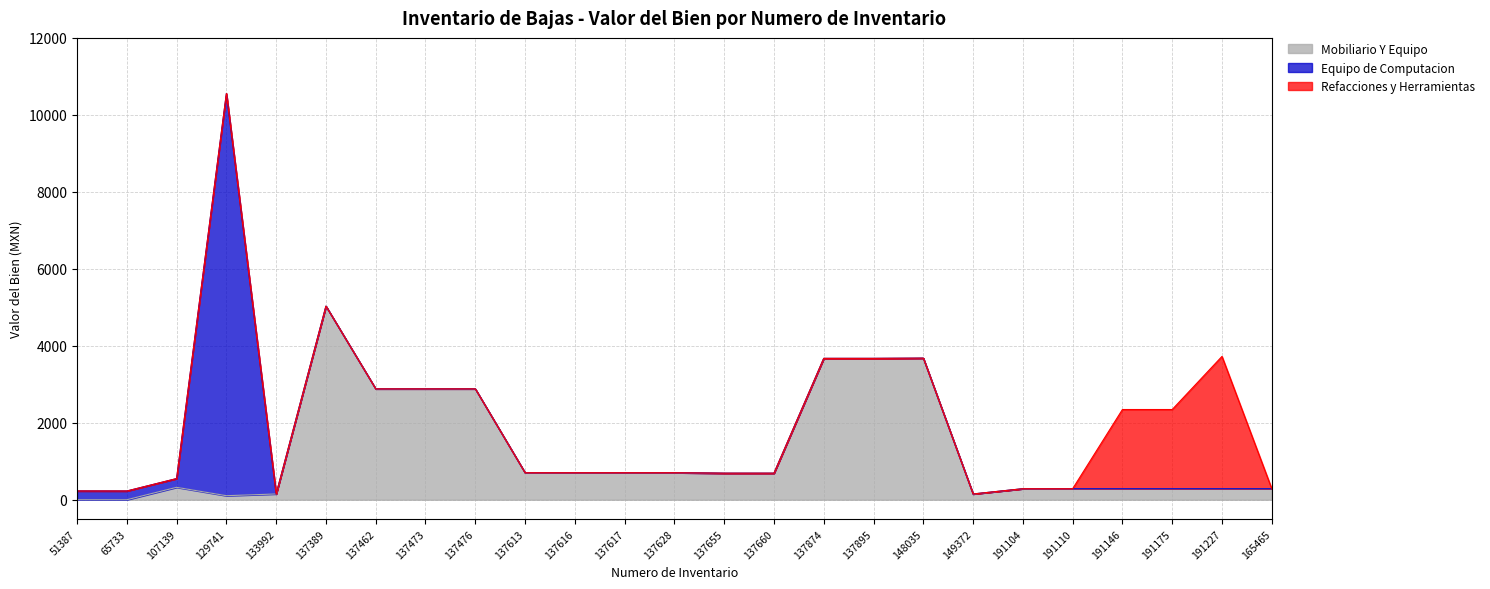

Which series has the largest total across all categories?

Mobiliario Y Equipo